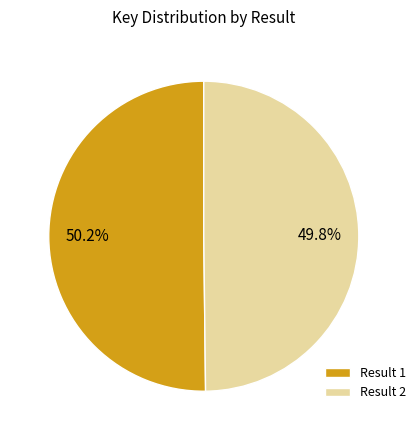

What is the ratio of the value at Result 2 to the value at Result 1?

1.0